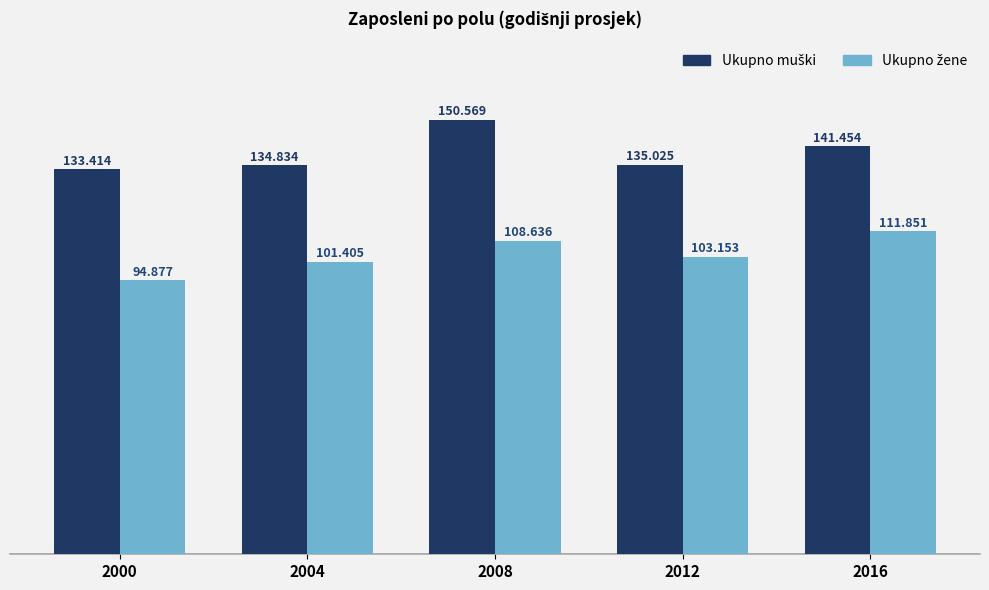

What is the difference between the maximum and minimum values in the Ukupno žene series?

16974